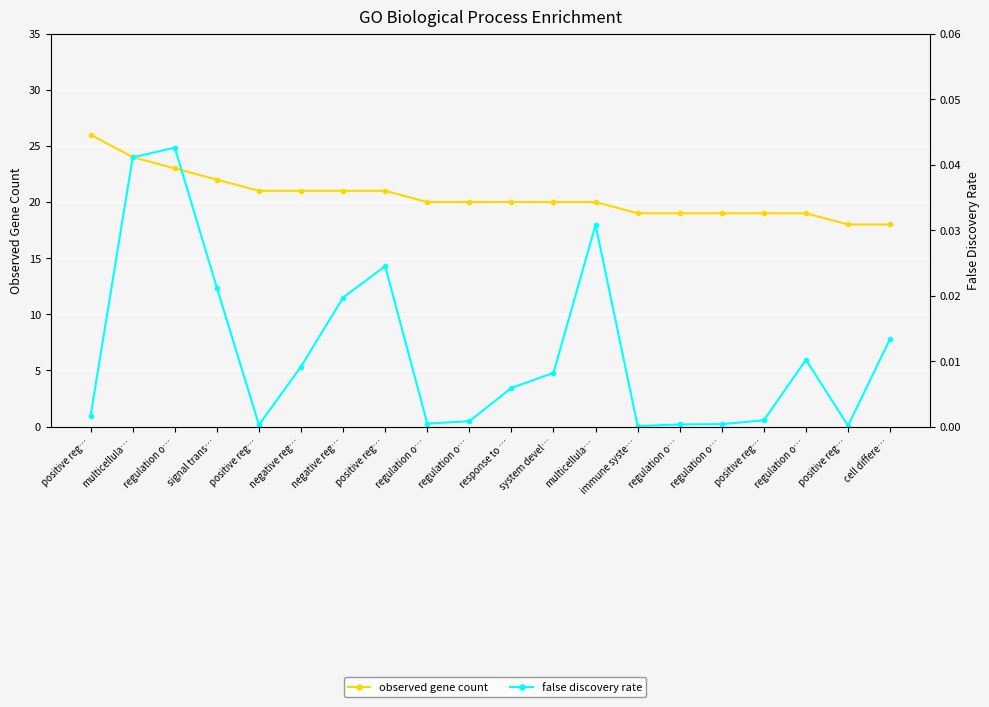

Which series changed the most between system devel… and regulation o…?

observed gene count